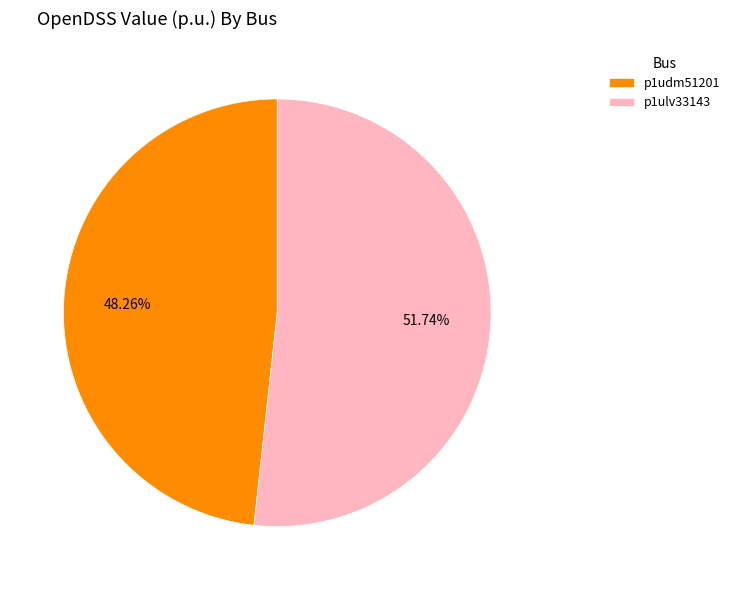

Rank the categories by value from lowest to highest.

p1udm51201, p1ulv33143